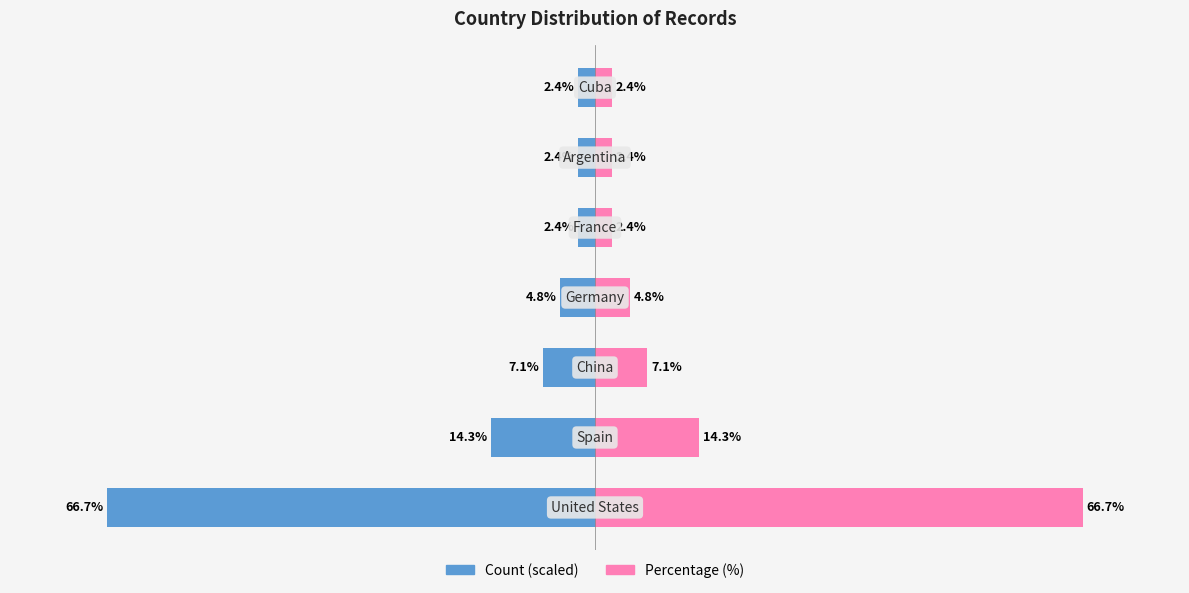

Is it true that Count equals -0.8 at 40?

False